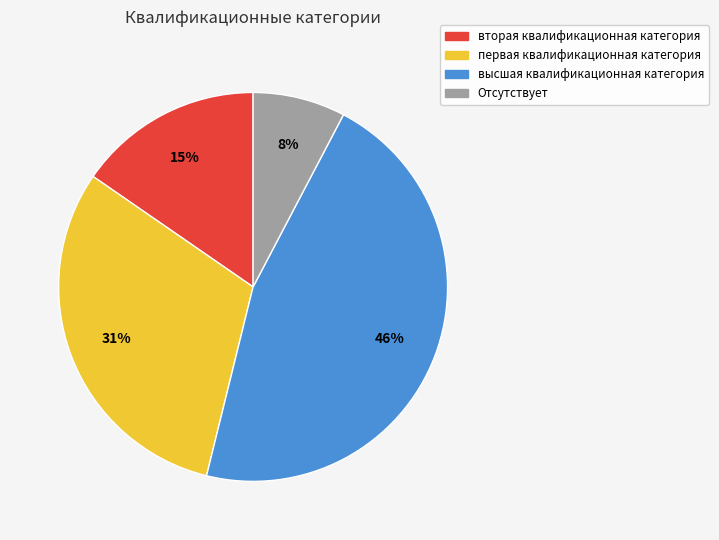

What is the smallest slice in the pie chart?

Отсутствует